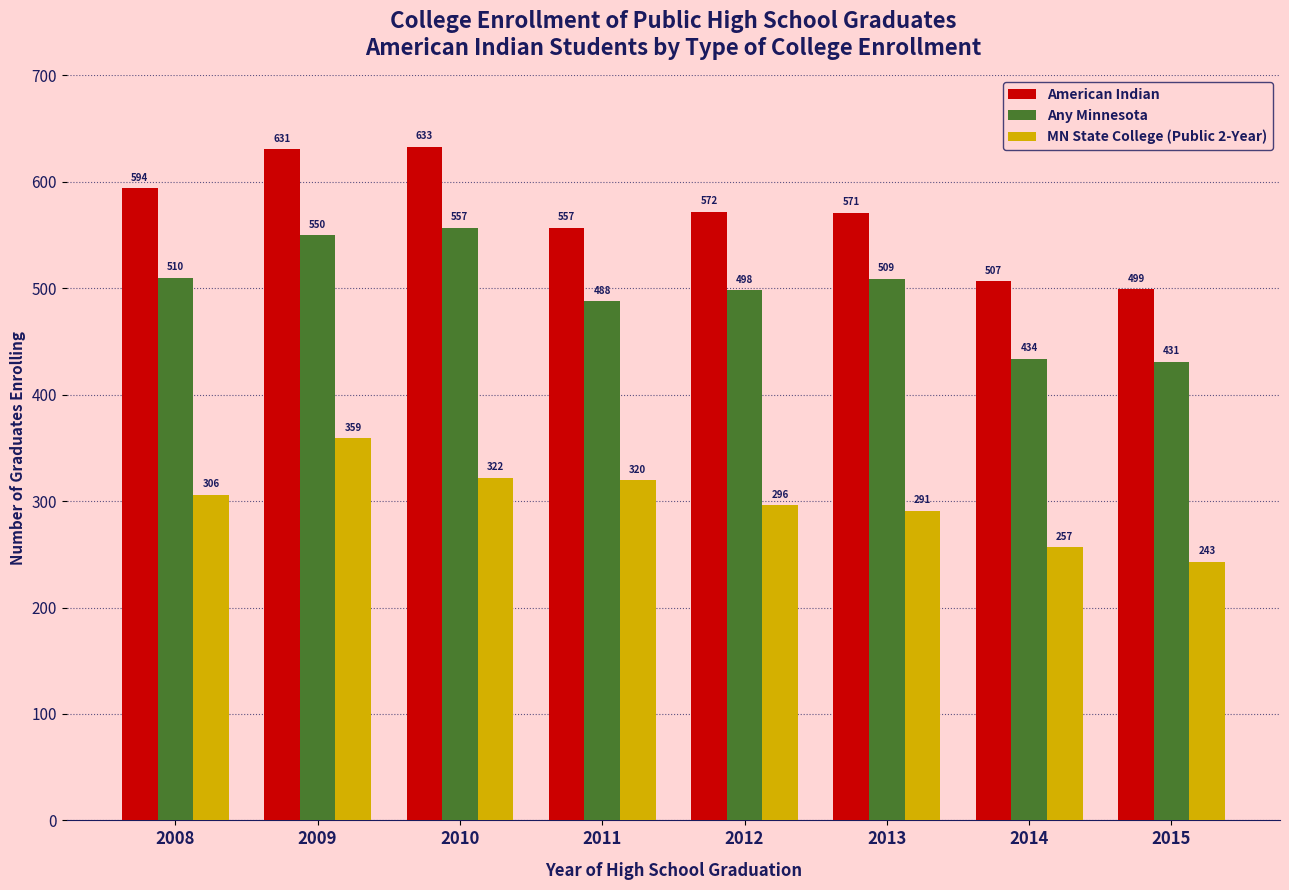

The value of MN State College (Public 2-Year) at 2015 is 337. True or false?

False